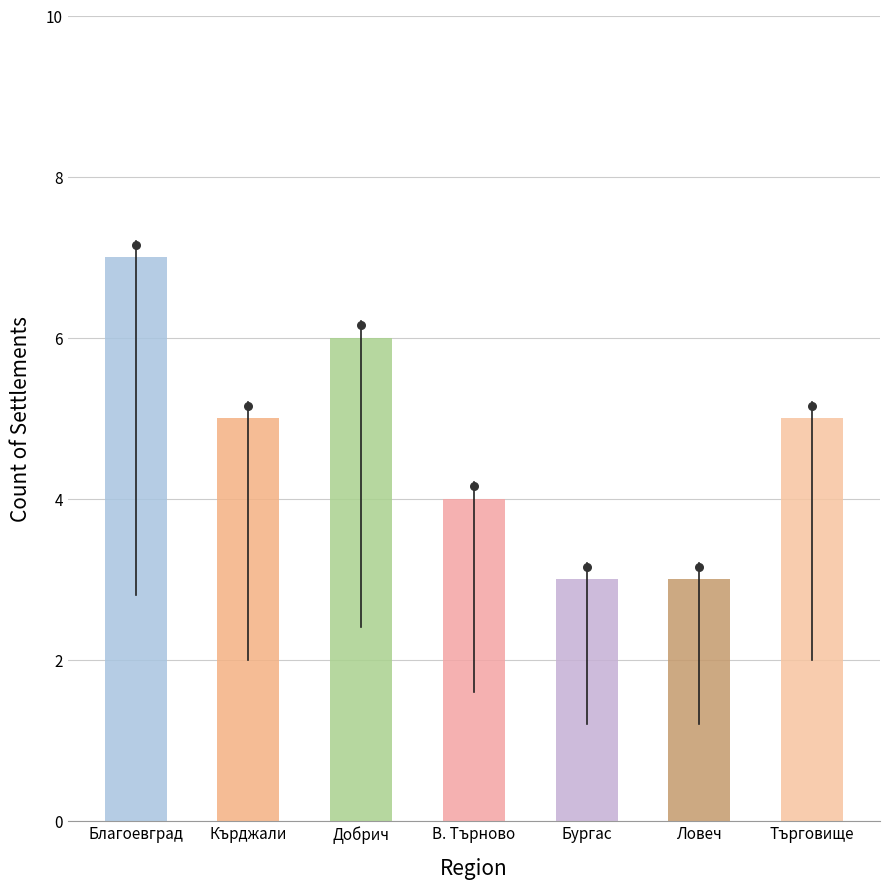

What is the change in value from Ловеч to Търговище?

+2